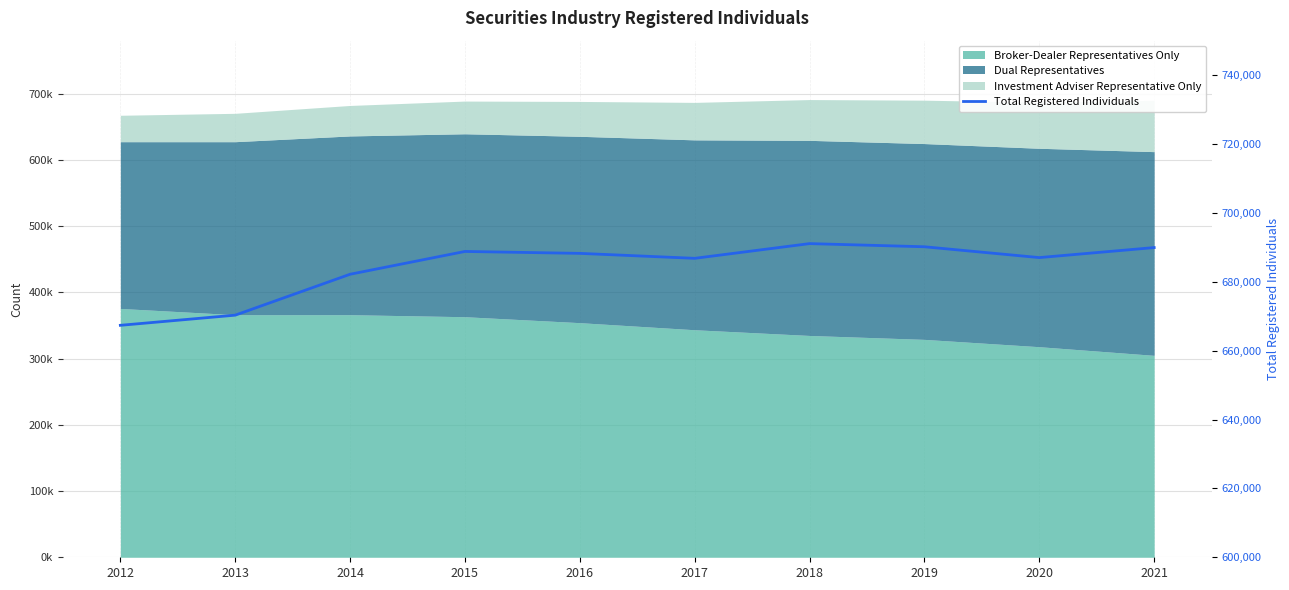

At which category does the chart reach its peak across all series?

2018